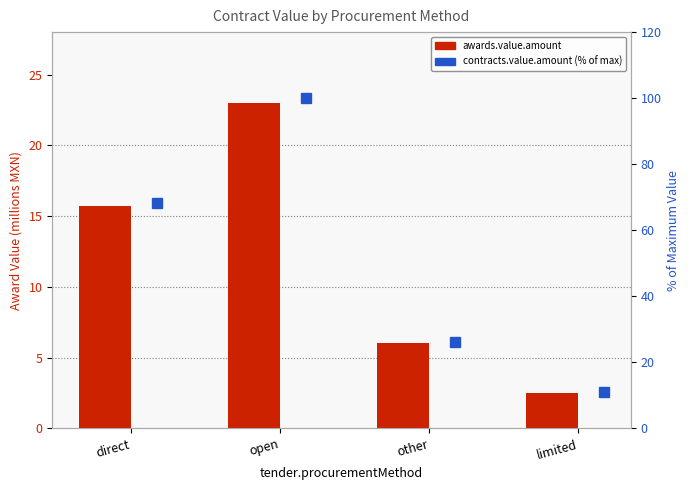

What is the value of the contracts.value.amount (% of max) bar at the 3rd from the left?

26.1